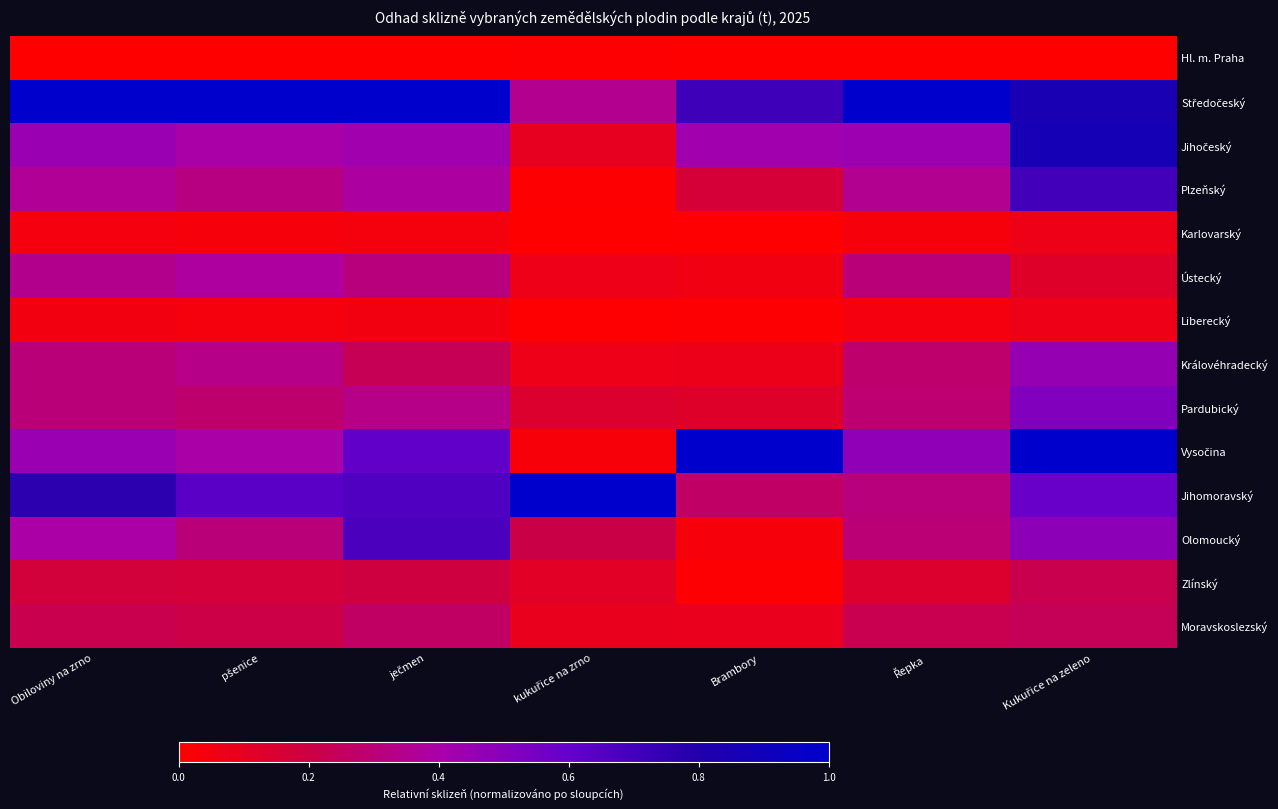

How many distinct data groups are displayed?

14